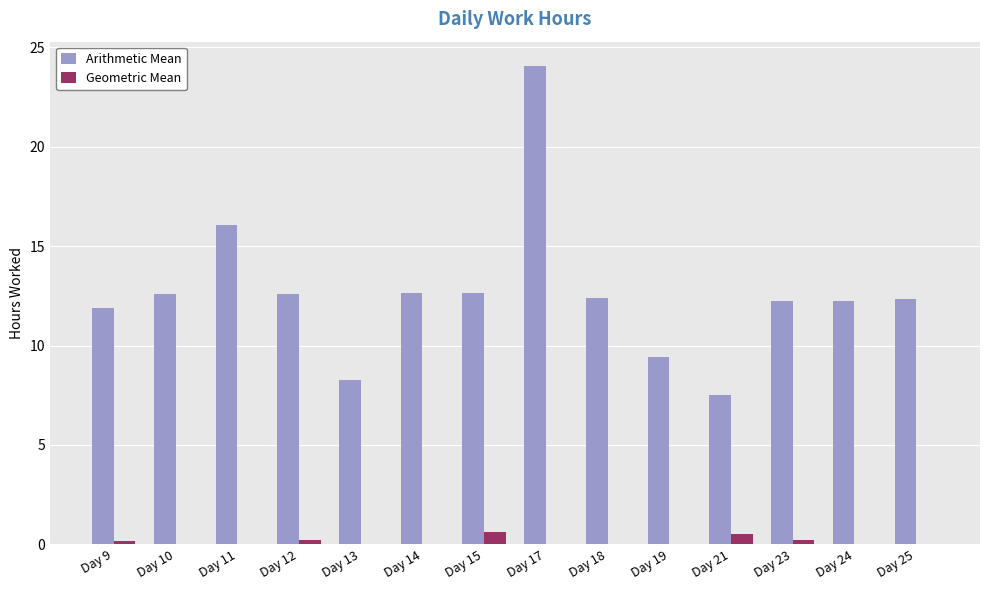

Are the bars grouped side by side (vs. stacked)?

Yes